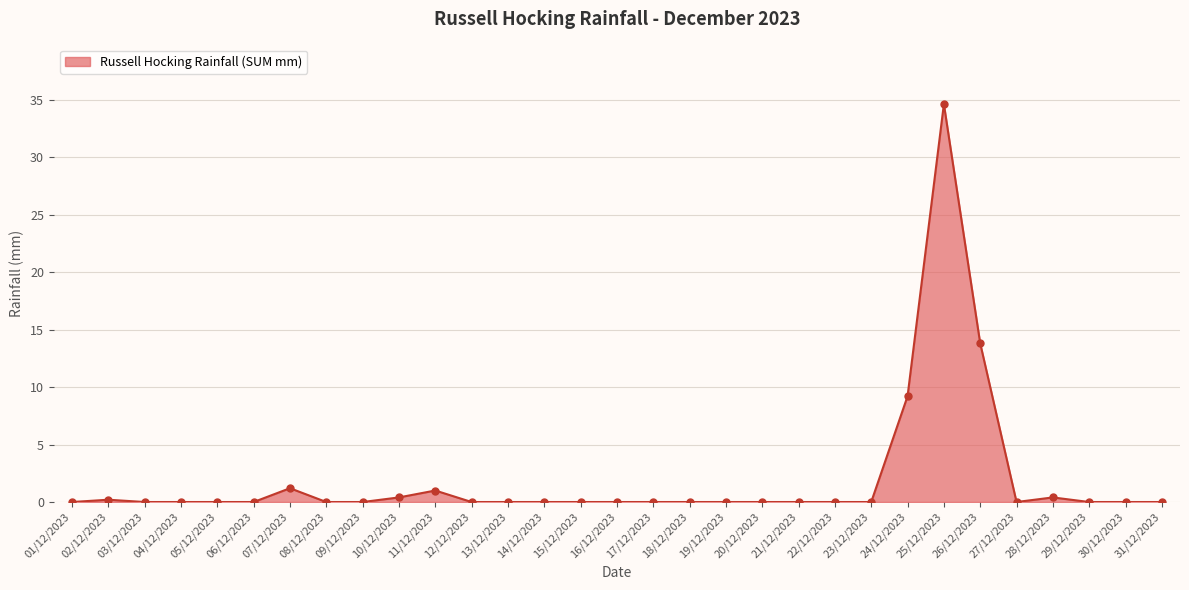

Between 26/12/2023 and 04/12/2023, which is larger?

26/12/2023